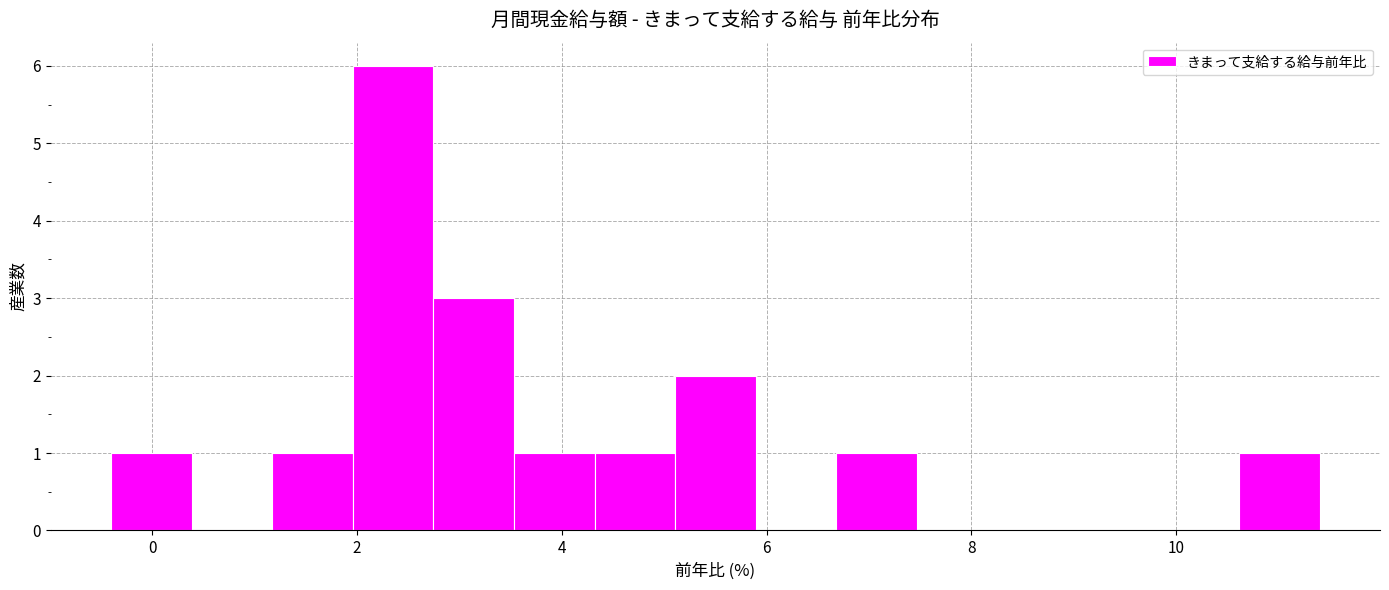

Around what value on the x-axis is the tallest bar? Give the approximate position of its centre, as read against the axis.

2.4